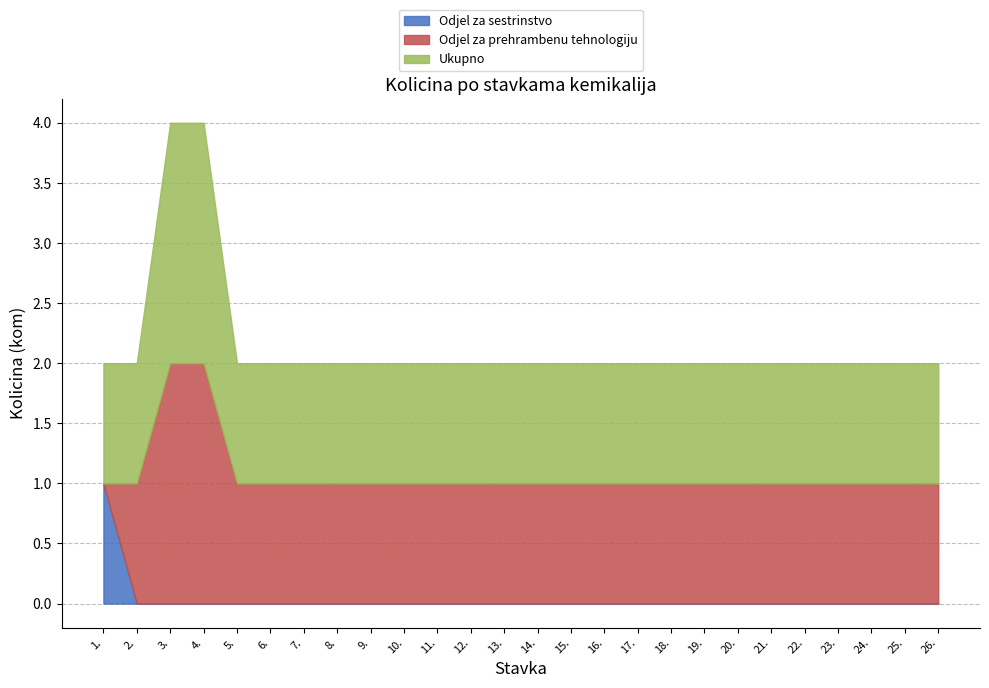

Which has a higher value, 3. or 24.?

3.